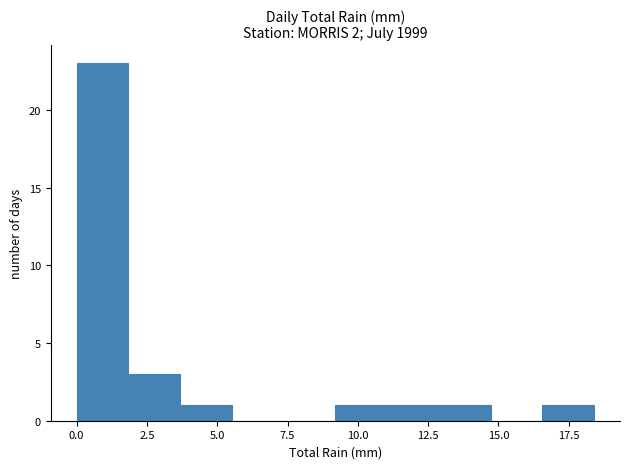

Around what value on the x-axis is the tallest bar? Give the approximate position of its centre, as read against the axis.

1.0